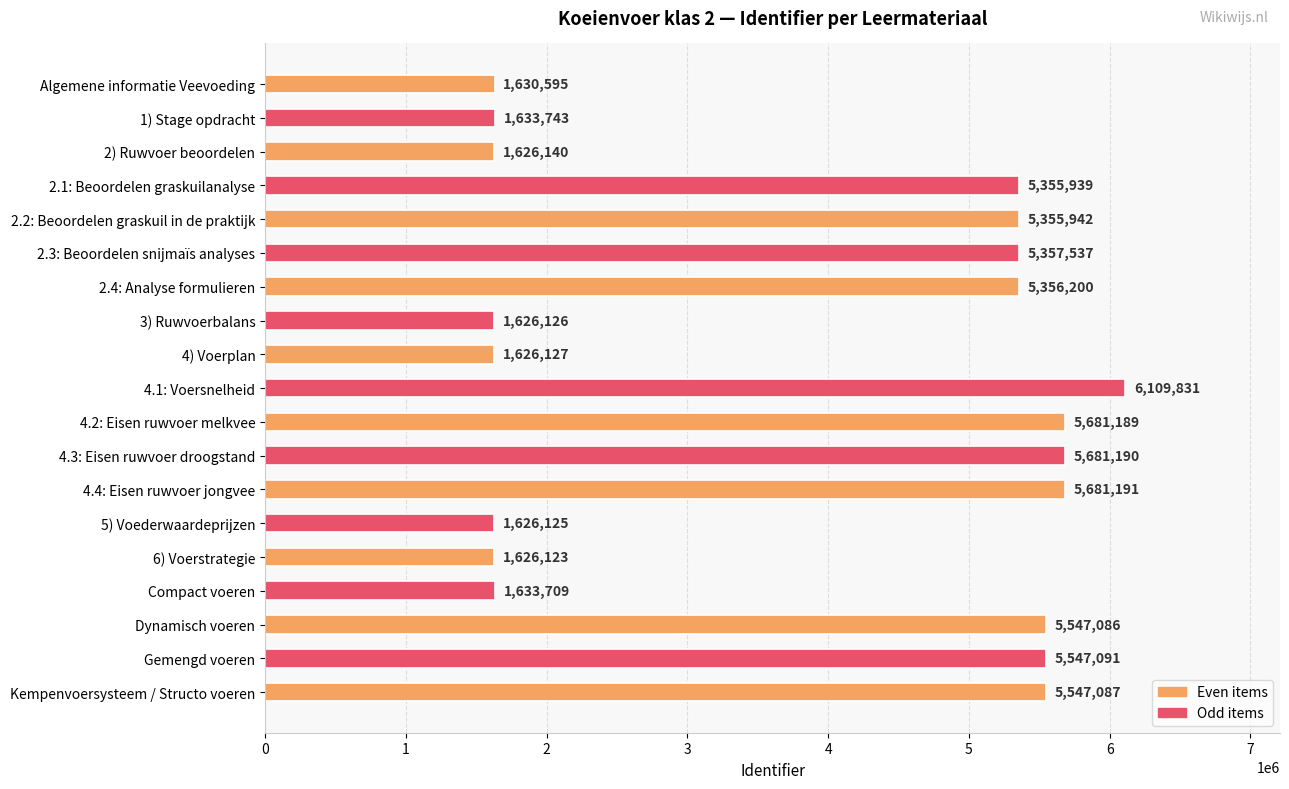

Which has a higher value, 2.4: Analyse formulieren or Algemene informatie Veevoeding?

2.4: Analyse formulieren